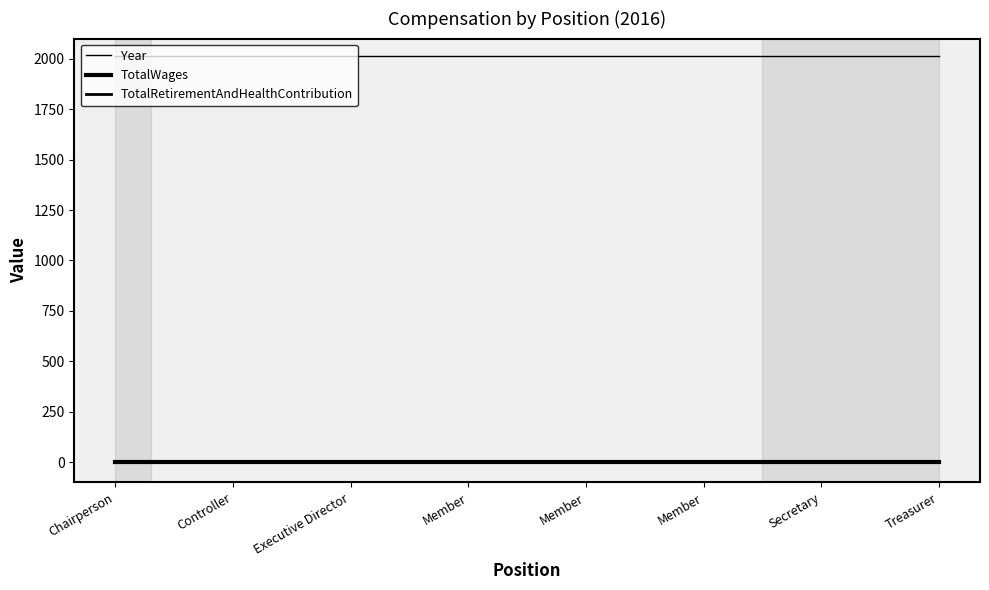

Does the chart have visible grid lines?

No